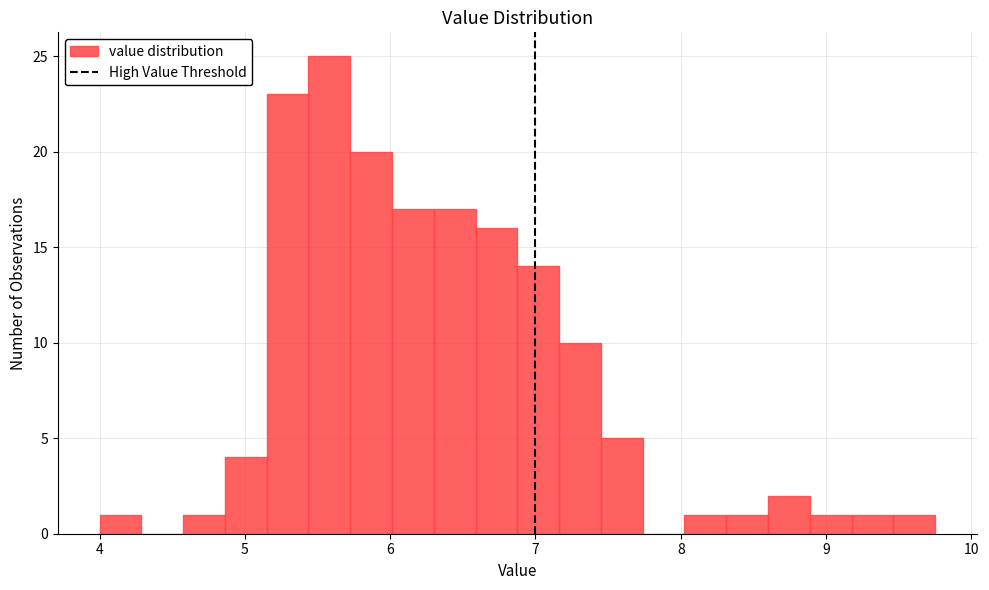

Around what value on the x-axis is the tallest bar? Give the approximate position of its centre, as read against the axis.

5.6